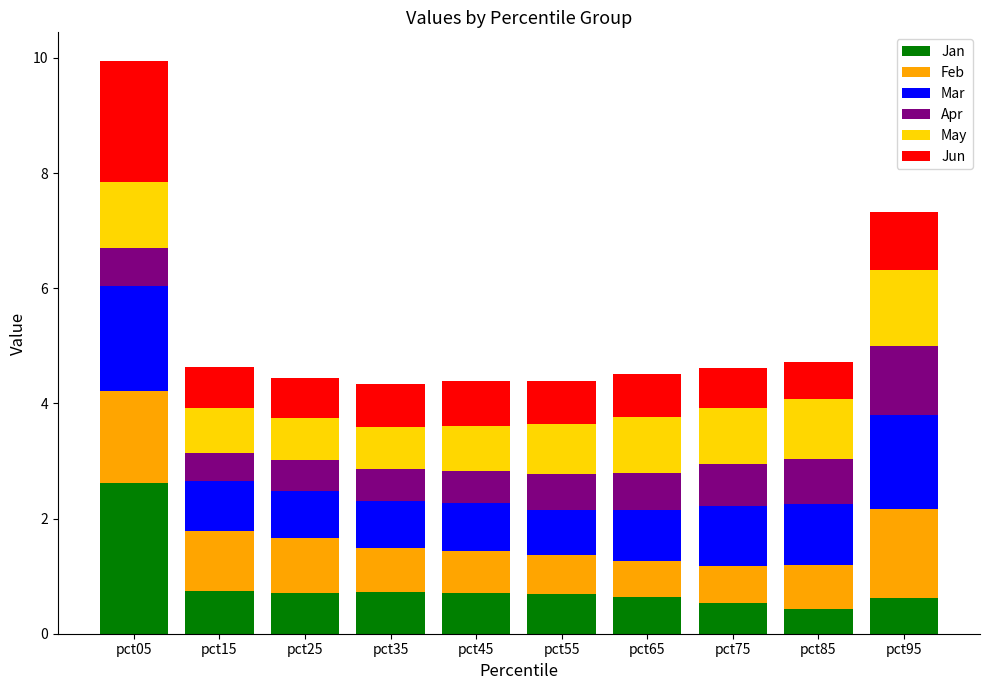

What is the highest value of the Jan series?

2.6